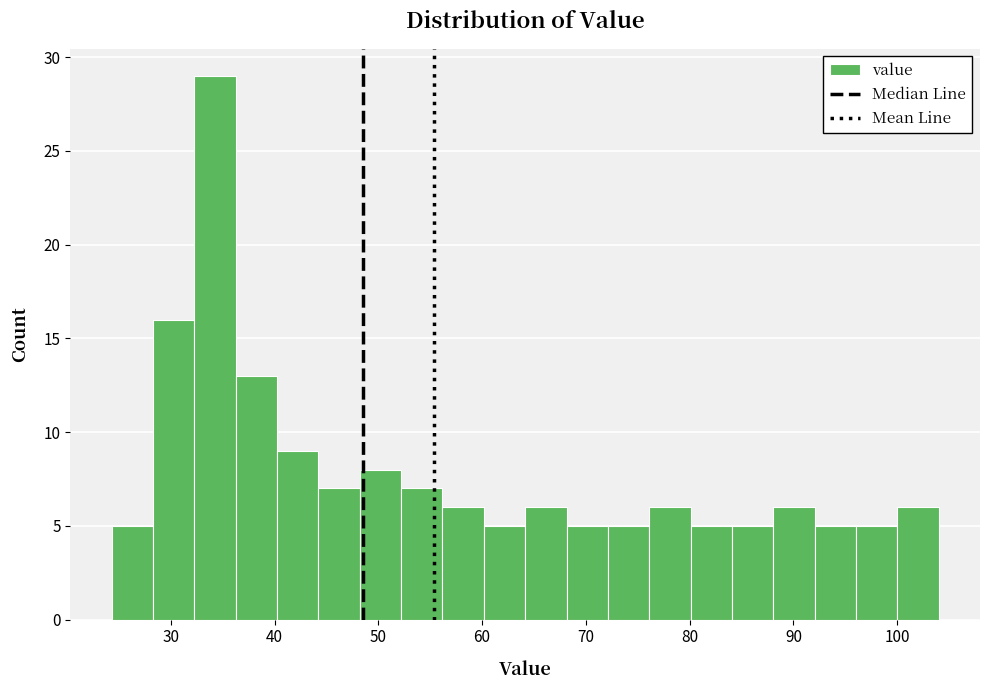

Around what value on the x-axis is the tallest bar? Give the approximate position of its centre, as read against the axis.

34